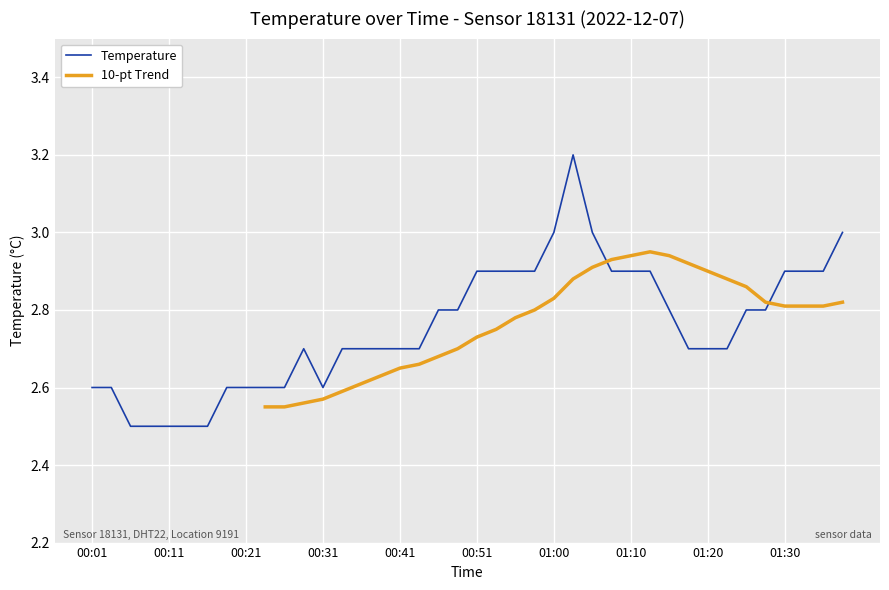

What is the average value?

2.8